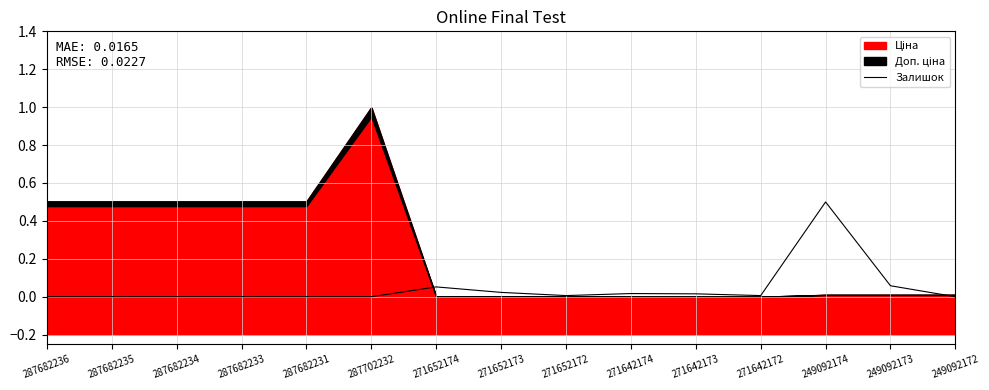

Is it true that the value at 287682234 is -0.2?

False